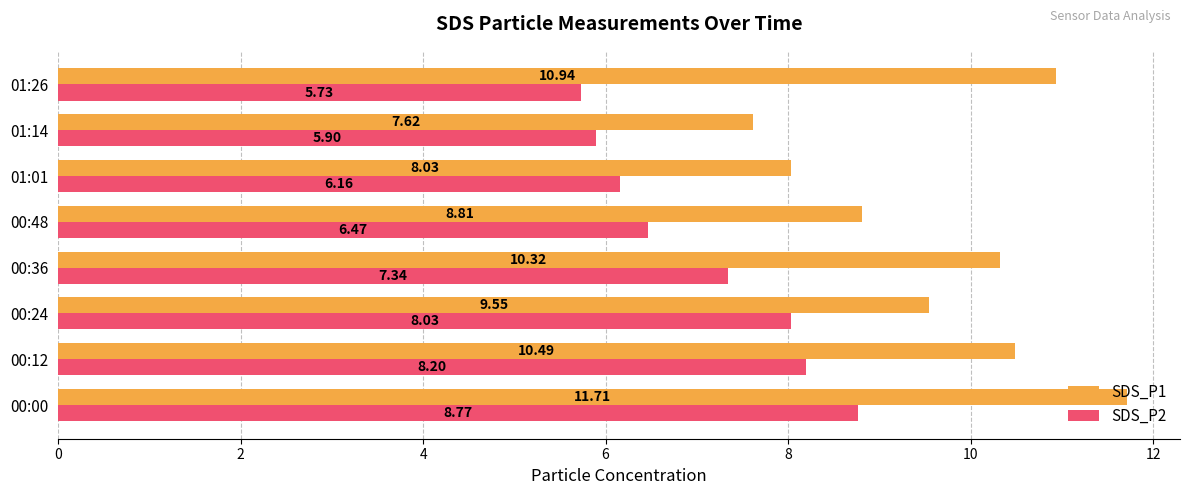

What are all the series names shown in the legend?

SDS_P1, SDS_P2